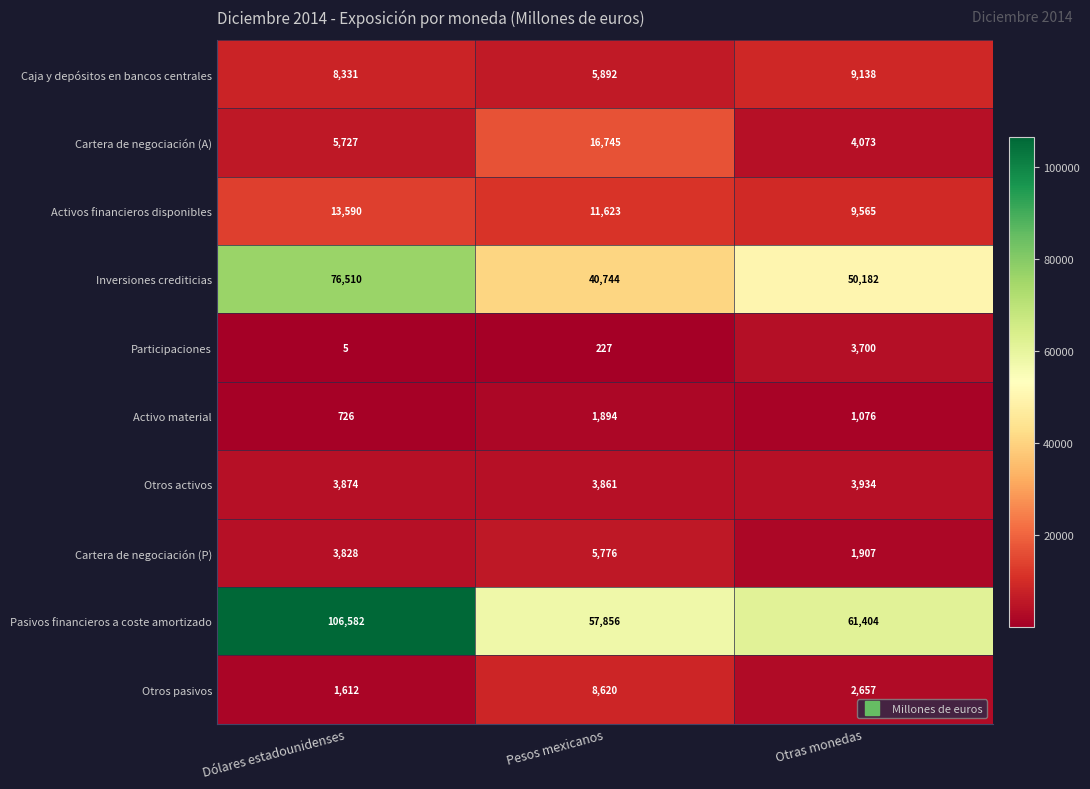

Is it true that Otros pasivos equals 1612 at Dólares estadounidenses?

True